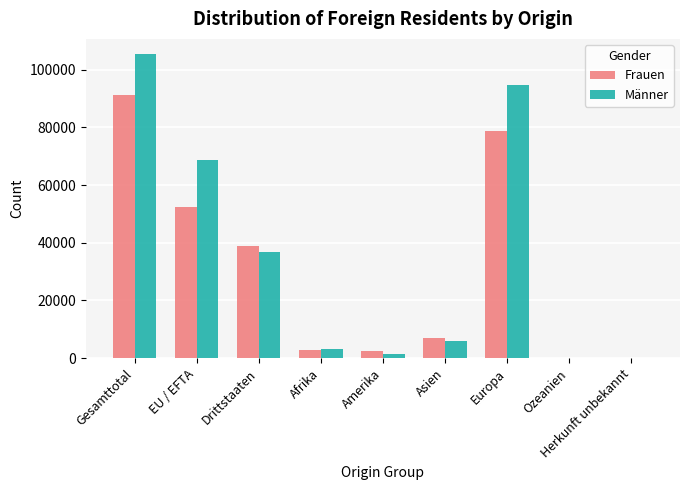

What is the greatest value displayed?

105412